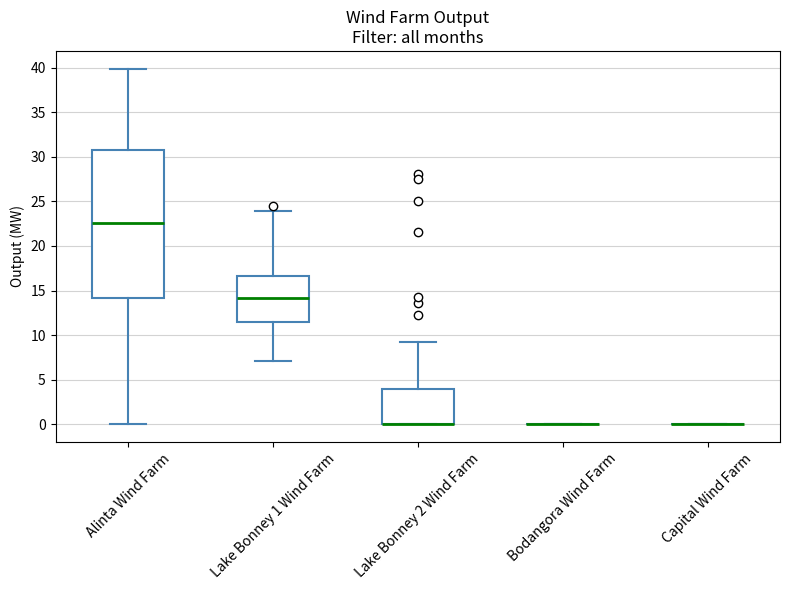

Where does the upper whisker of the box for Lake Bonney 2 Wind Farm end on the y-axis? The values are not printed on the chart, so give them approximately, as read against the axis.

9.5